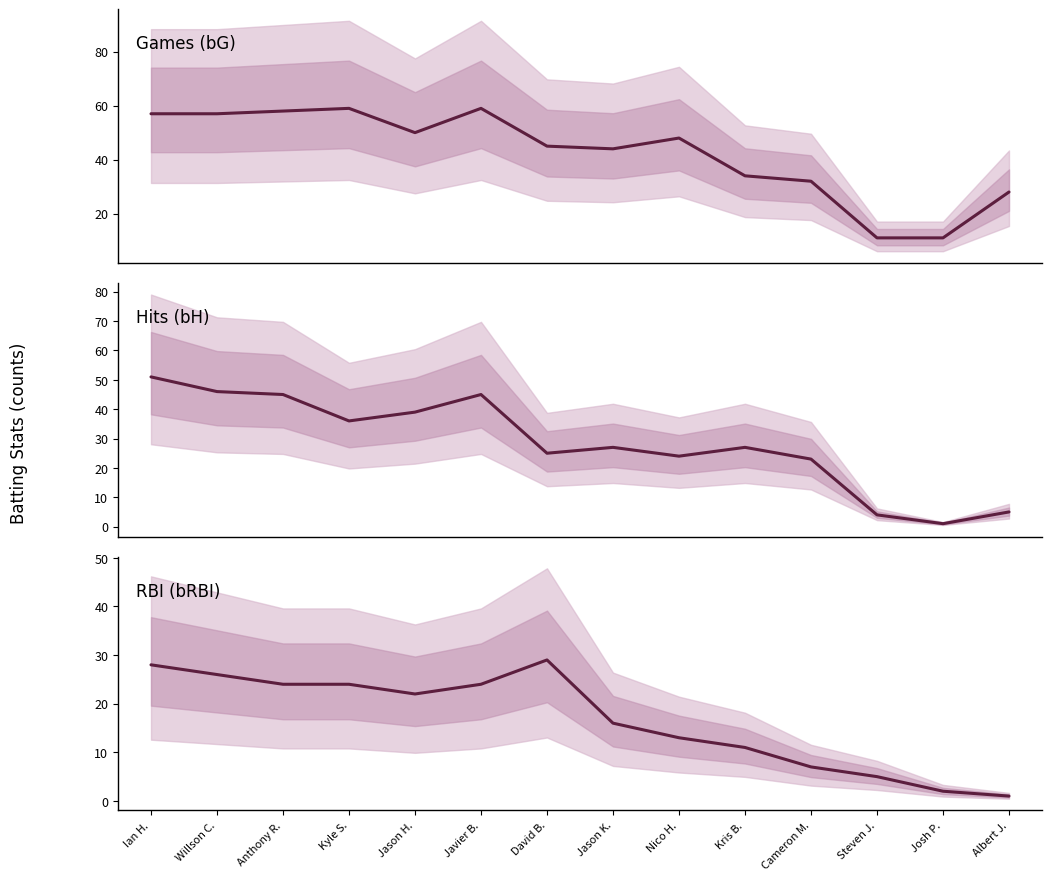

What is the minimum value shown in the chart?

1